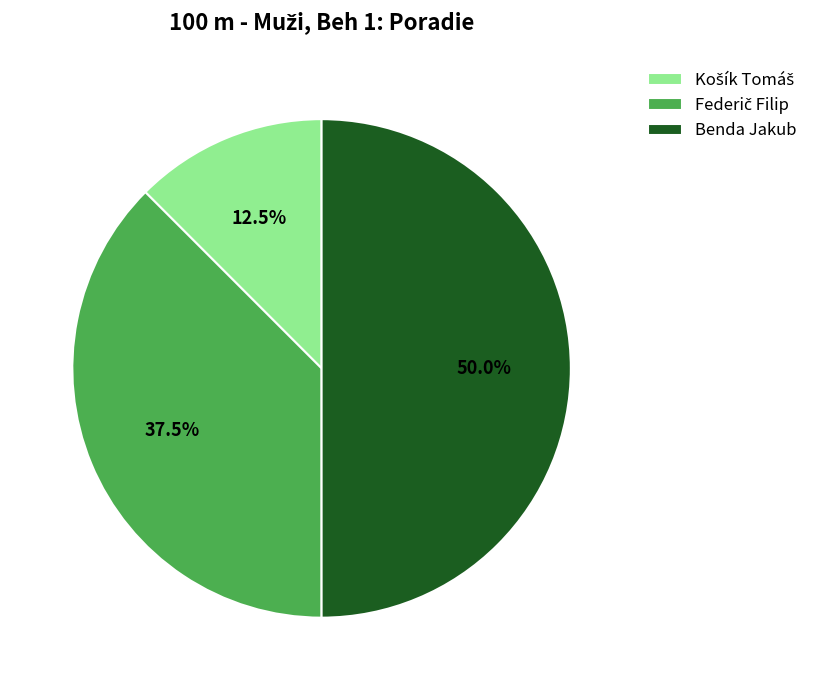

Count the number of slices in the pie.

3